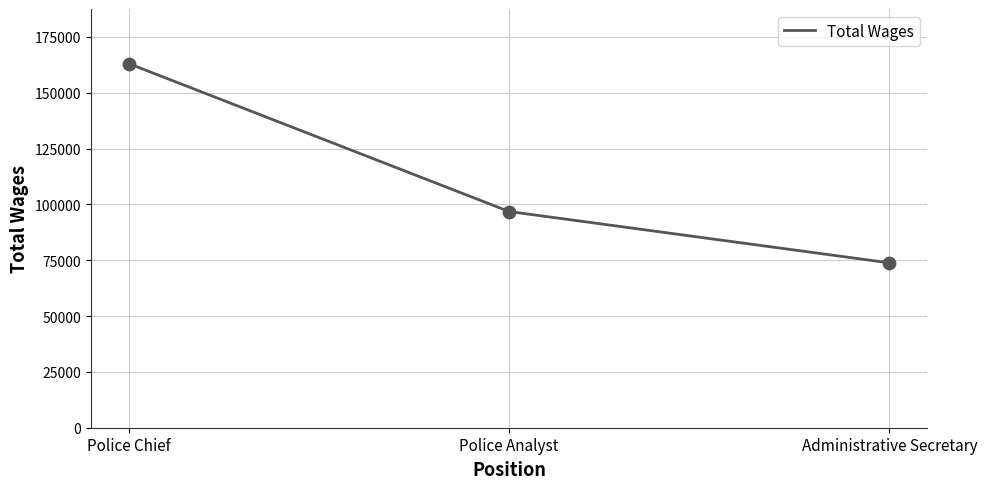

What is the change in value from Police Chief to Administrative Secretary?

-89196